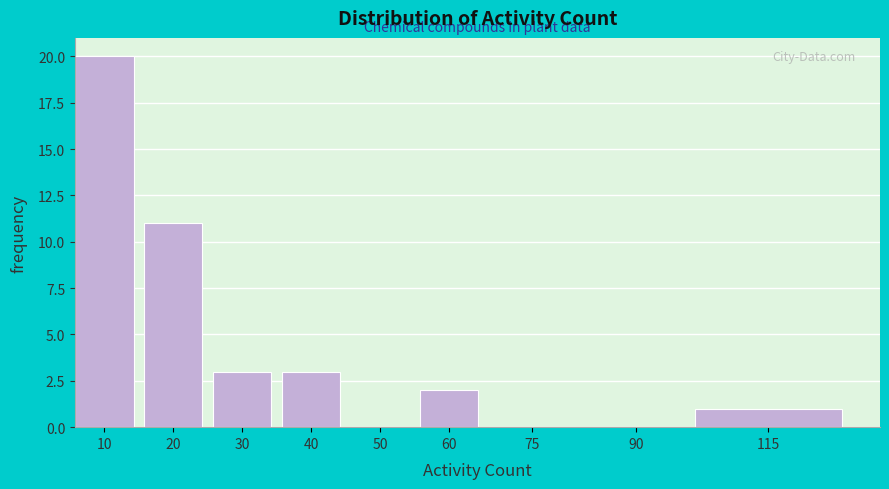

Reading left to right, extract all data points from this chart.

10=20	20=11	30=3	40=3	50=0	60=2	75=0	90=0	115=1